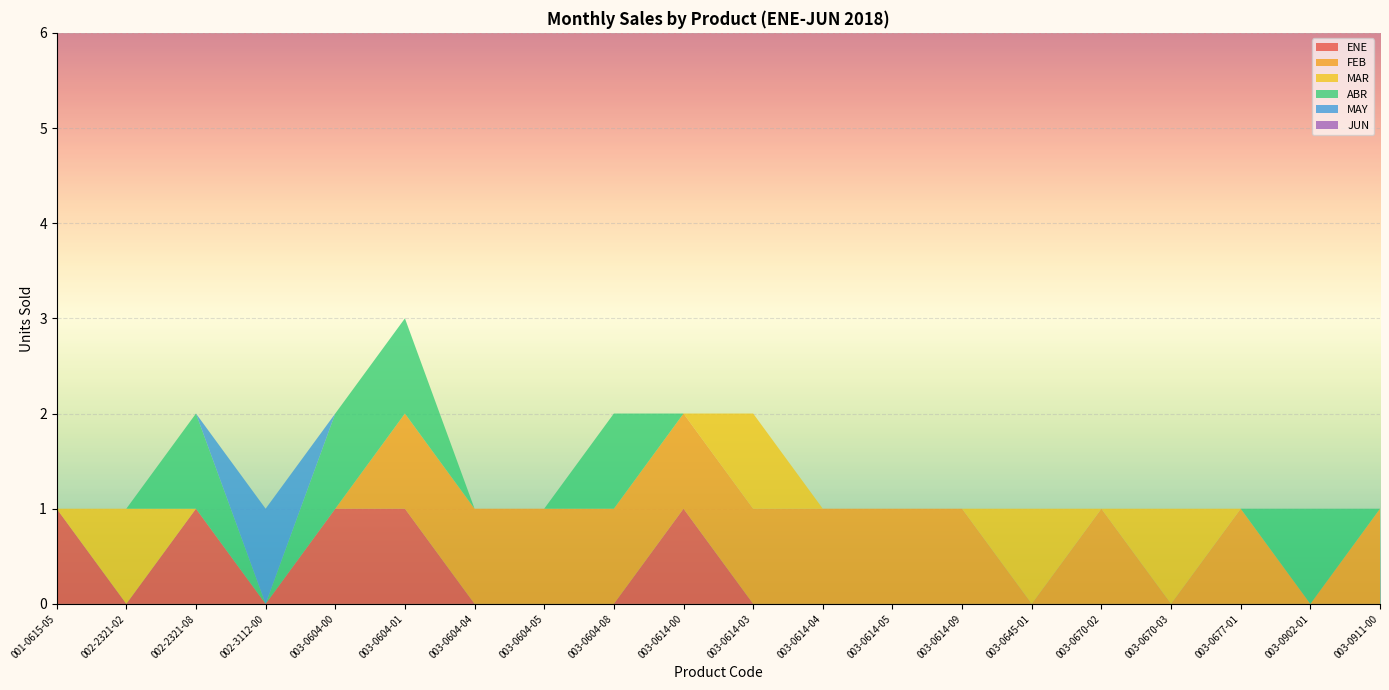

Reading left to right, what are all the values shown in this chart?

ENE: 1	0	1	0	1	1	0	0	0	1	0	0	0	0	0	0	0	0	0	0
FEB: 0	0	0	0	0	1	1	1	1	1	1	1	1	1	0	1	0	1	0	1
MAR: 0	1	0	0	0	0	0	0	0	0	1	0	0	0	1	0	1	0	0	0
ABR: 0	0	1	0	1	1	0	0	1	0	0	0	0	0	0	0	0	0	1	0
MAY: 0	0	0	1	0	0	0	0	0	0	0	0	0	0	0	0	0	0	0	0
JUN: 0	0	0	0	0	0	0	0	0	0	0	0	0	0	0	0	0	0	0	0